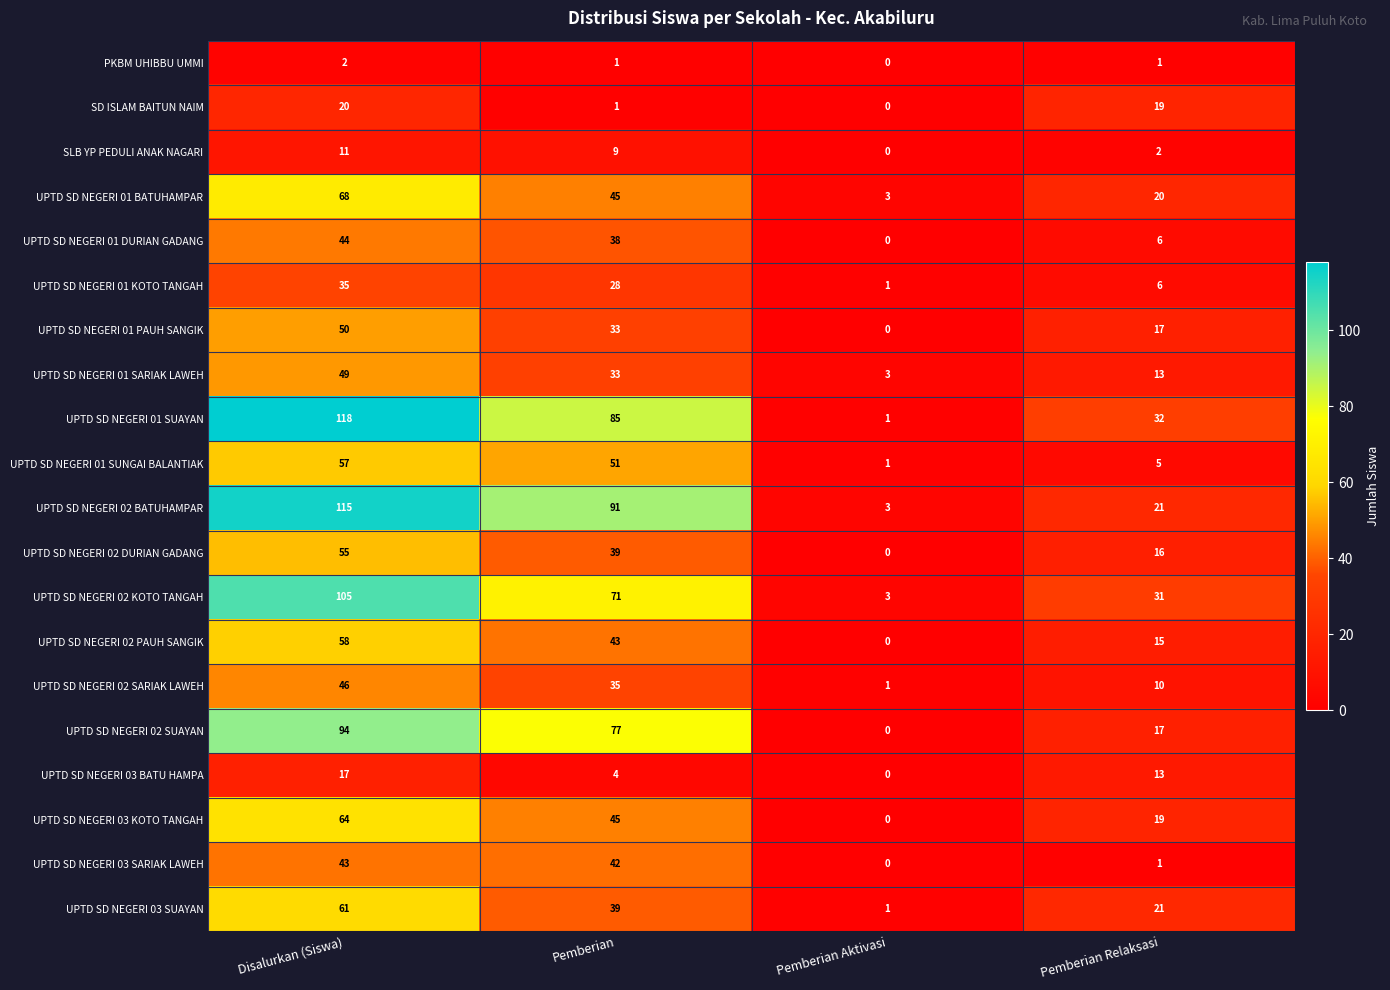

What is the difference between the highest and lowest values at Disalurkan (Siswa)?

116